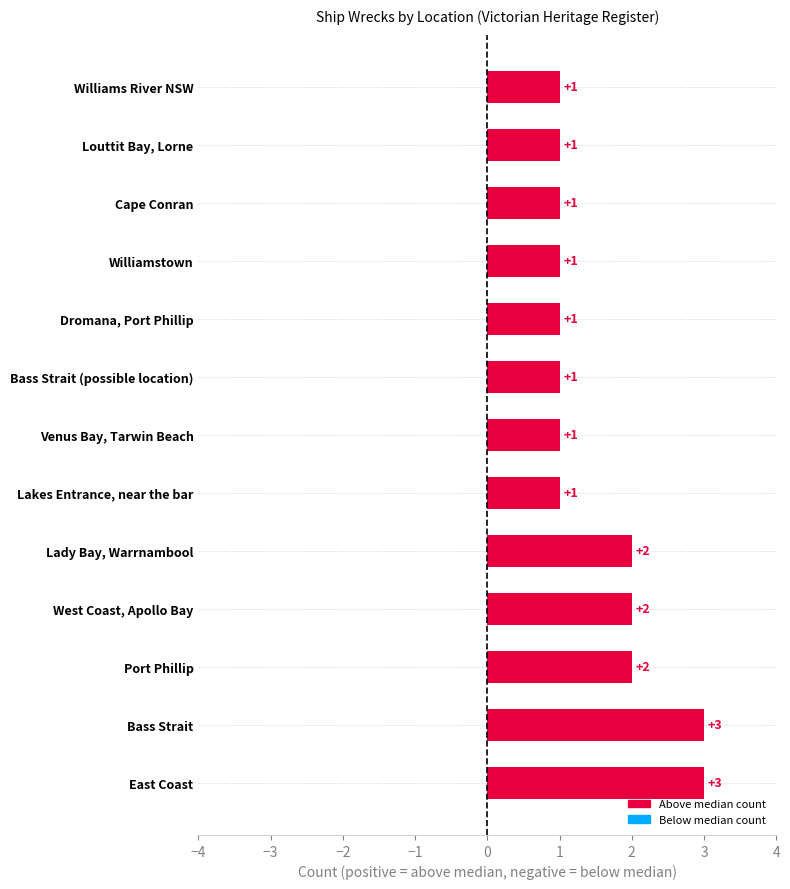

True or false: the data shows 1 at East Coast.

False